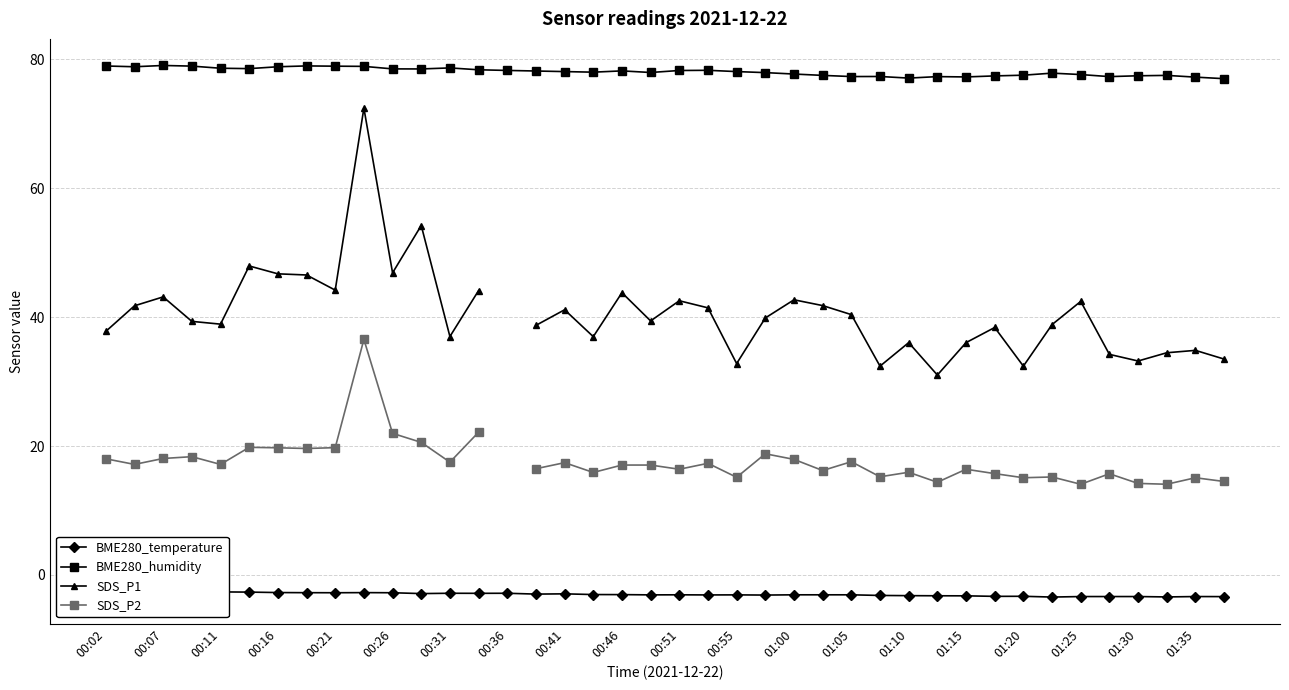

Does the chart have visible grid lines?

Yes